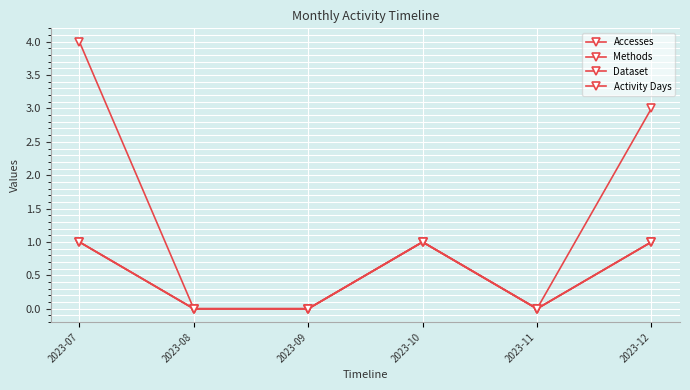

At how many categories does at least one series exceed 1?

2